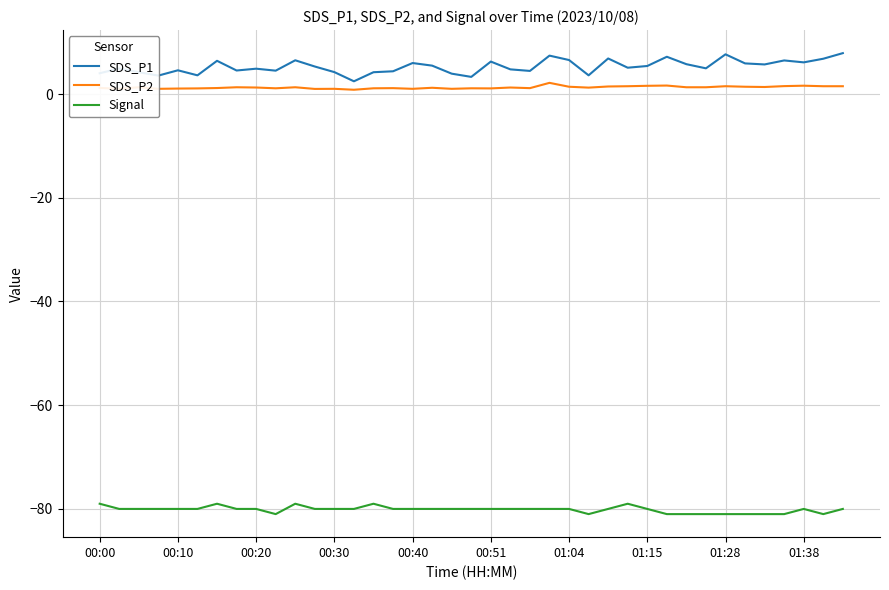

Which series has the largest total across all categories?

SDS_P1